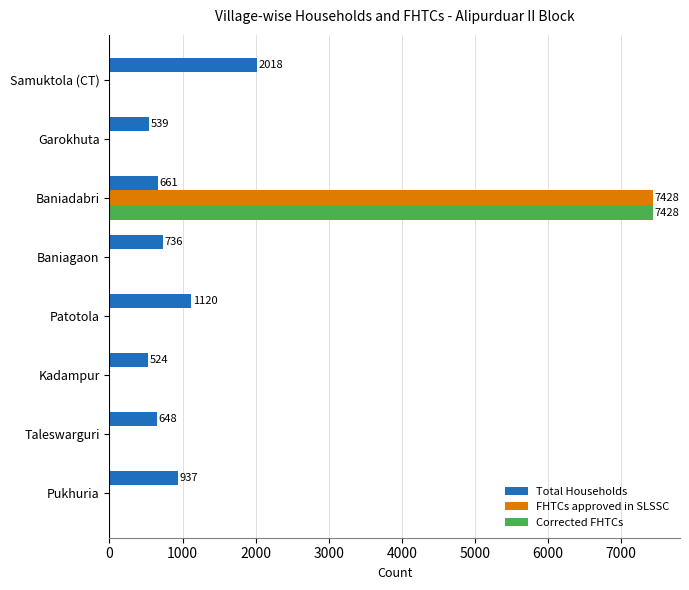

The value of Corrected FHTCs at Pukhuria is 0. True or false?

True